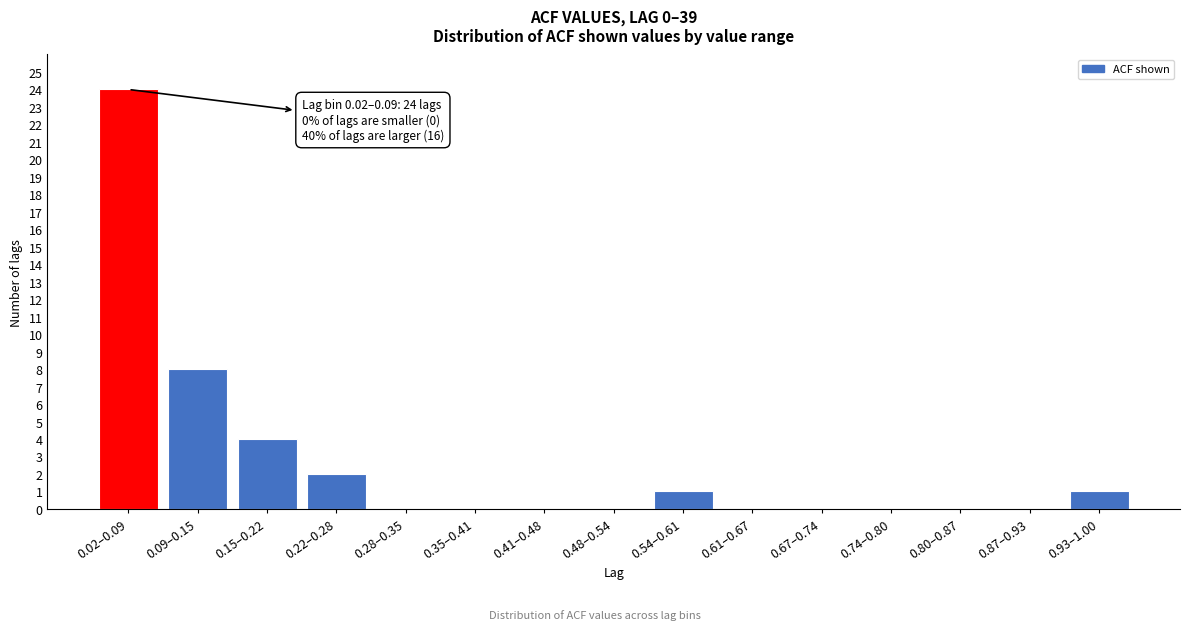

Reading left to right, list all the values displayed in this chart.

0.02–0.09=24	0.09–0.15=8	0.15–0.22=4	0.22–0.28=2	0.28–0.35=0	0.35–0.41=0	0.41–0.48=0	0.48–0.54=0	0.54–0.61=1	0.61–0.67=0	0.67–0.74=0	0.74–0.80=0	0.80–0.87=0	0.87–0.93=0	0.93–1.00=1